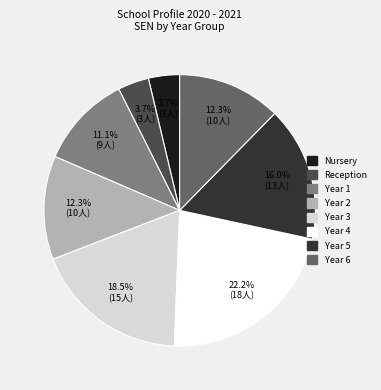

How many segments does this pie chart have?

8